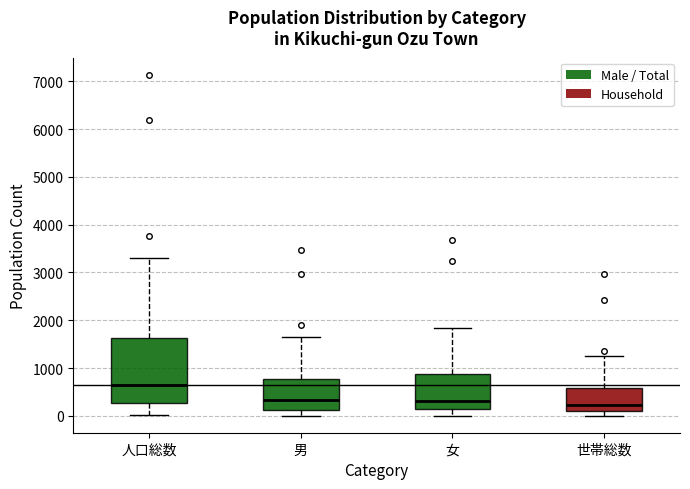

Reading left to right, read every box against the y-axis: the position of its median line, the range the box covers, and the ends of its whiskers. The values are not printed on the chart, so give them approximately, as read against the axis.

人口総数: median 600, box 300 to 1600, whiskers 0 to 3300
男: median 300, box 100 to 800, whiskers 0 to 1700
女: median 300, box 100 to 900, whiskers 0 to 1800
世帯総数: median 200, box 100 to 600, whiskers 0 to 1300